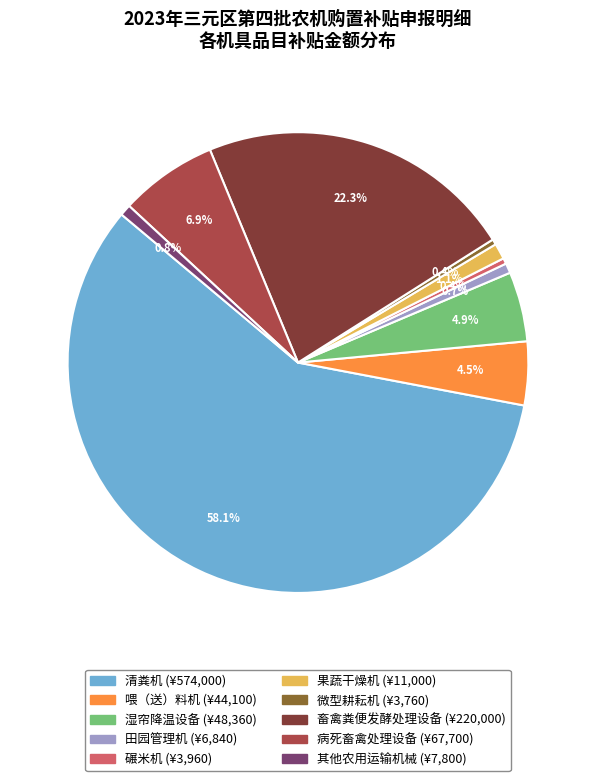

Do 清粪机 and 喂（送）料机 together represent more than half of the pie?

Yes